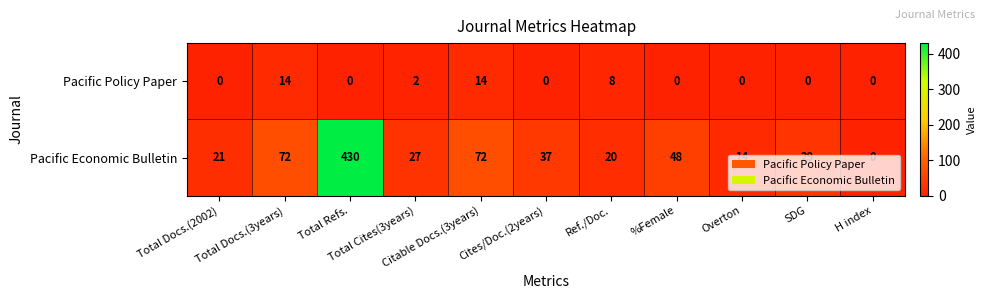

Which series has the widest spread of values?

Pacific Economic Bulletin